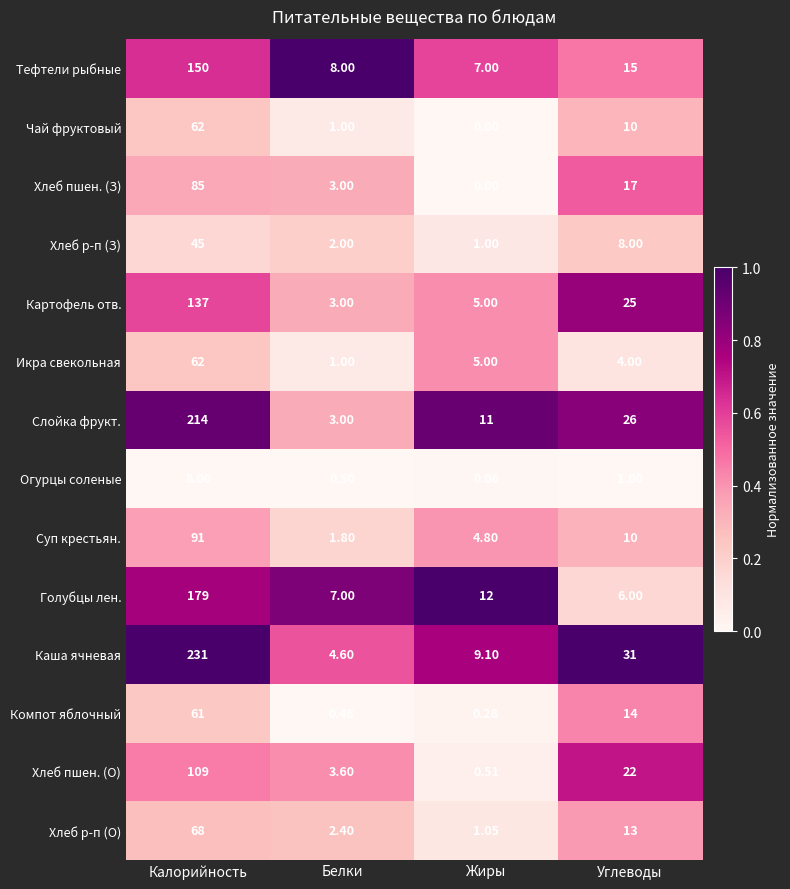

Where does the Каша ячневая series first go above 31?

Калорийность